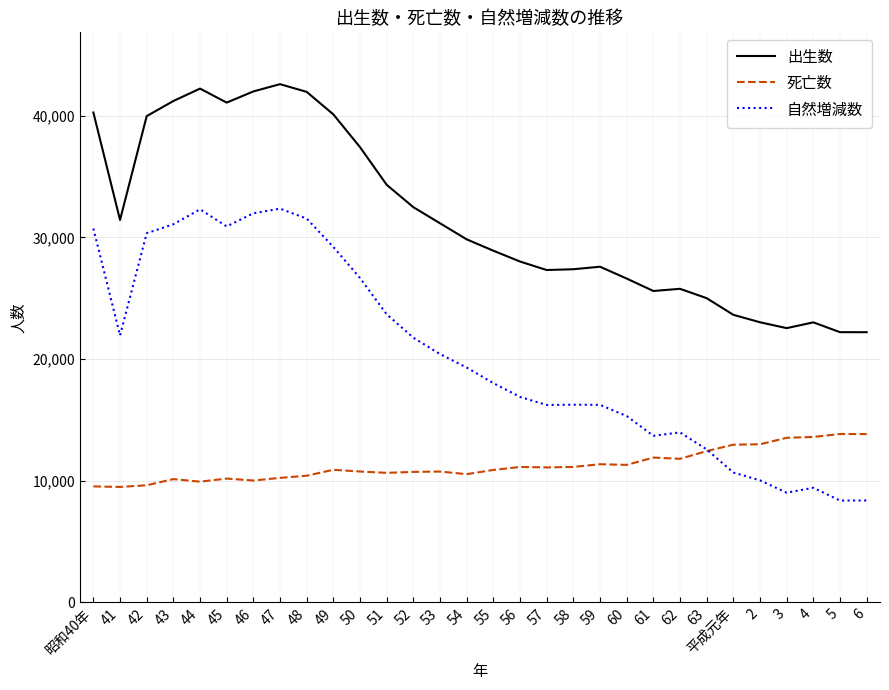

Which series has the largest range (max minus min)?

自然増減数